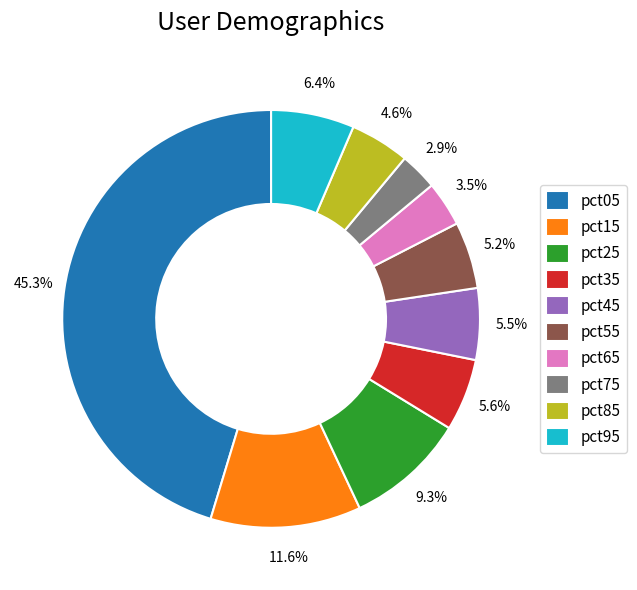

True or false: pct55 accounts for 1% of the total.

False